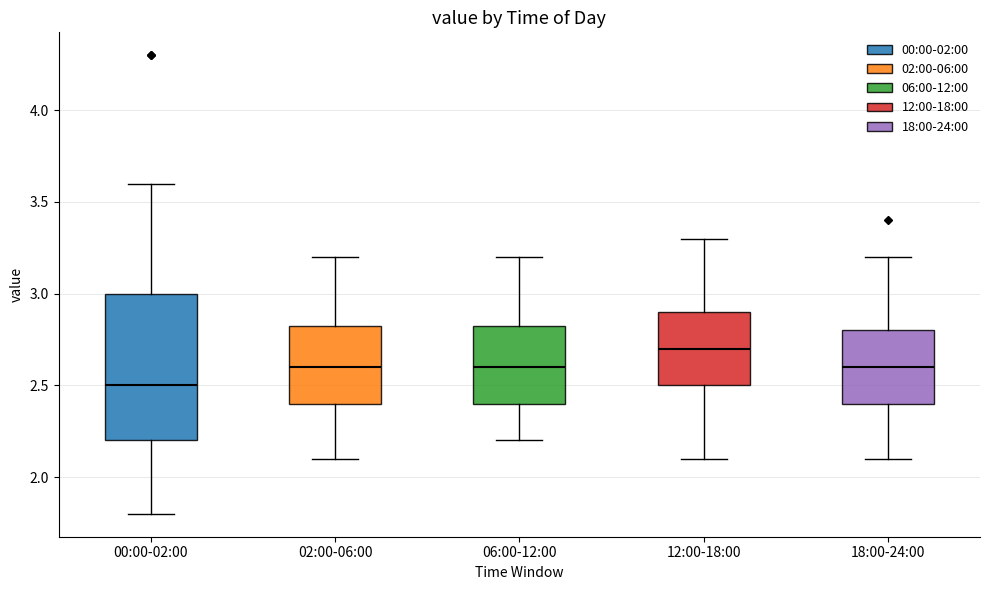

Reading left to right, transcribe this box plot: for each box, give where its median line is, the range the box spans, and where its two whiskers end, as read against the y-axis. The values are not printed on the chart, so give them approximately, as read against the axis.

00:00-02:00: median 2.50, box 2.20 to 3.00, whiskers 1.80 to 3.60
02:00-06:00: median 2.60, box 2.40 to 2.85, whiskers 2.10 to 3.20
06:00-12:00: median 2.60, box 2.40 to 2.85, whiskers 2.20 to 3.20
12:00-18:00: median 2.70, box 2.50 to 2.90, whiskers 2.10 to 3.30
18:00-24:00: median 2.60, box 2.40 to 2.80, whiskers 2.10 to 3.20